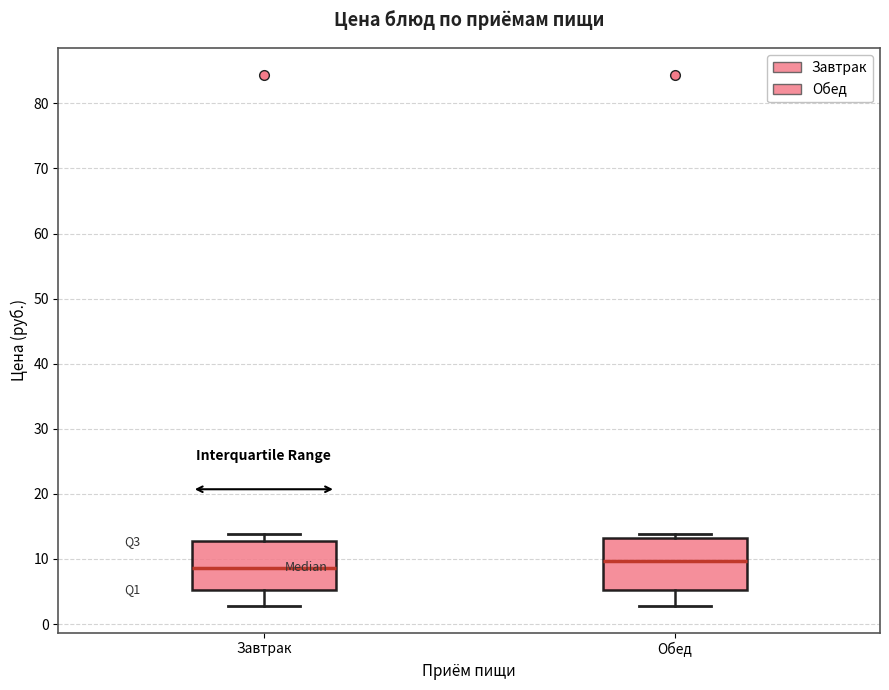

Reading left to right, transcribe this box plot: for each box, give where its median line is, the range the box spans, and where its two whiskers end, as read against the y-axis. The values are not printed on the chart, so give them approximately, as read against the axis.

Завтрак: median 9, box 5 to 13, whiskers 3 to 14
Обед: median 10, box 5 to 13, whiskers 3 to 14